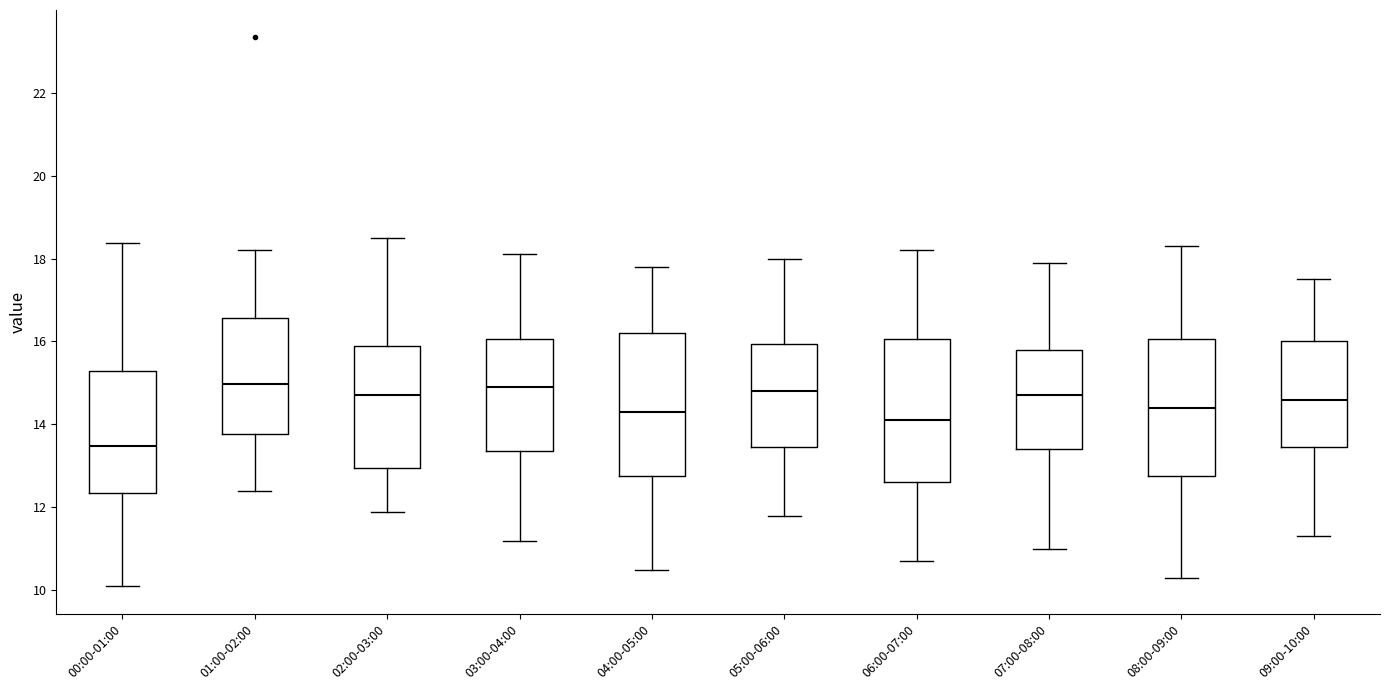

Where does the lower whisker of the box for 07:00-08:00 end on the y-axis? The values are not printed on the chart, so give them approximately, as read against the axis.

11.0